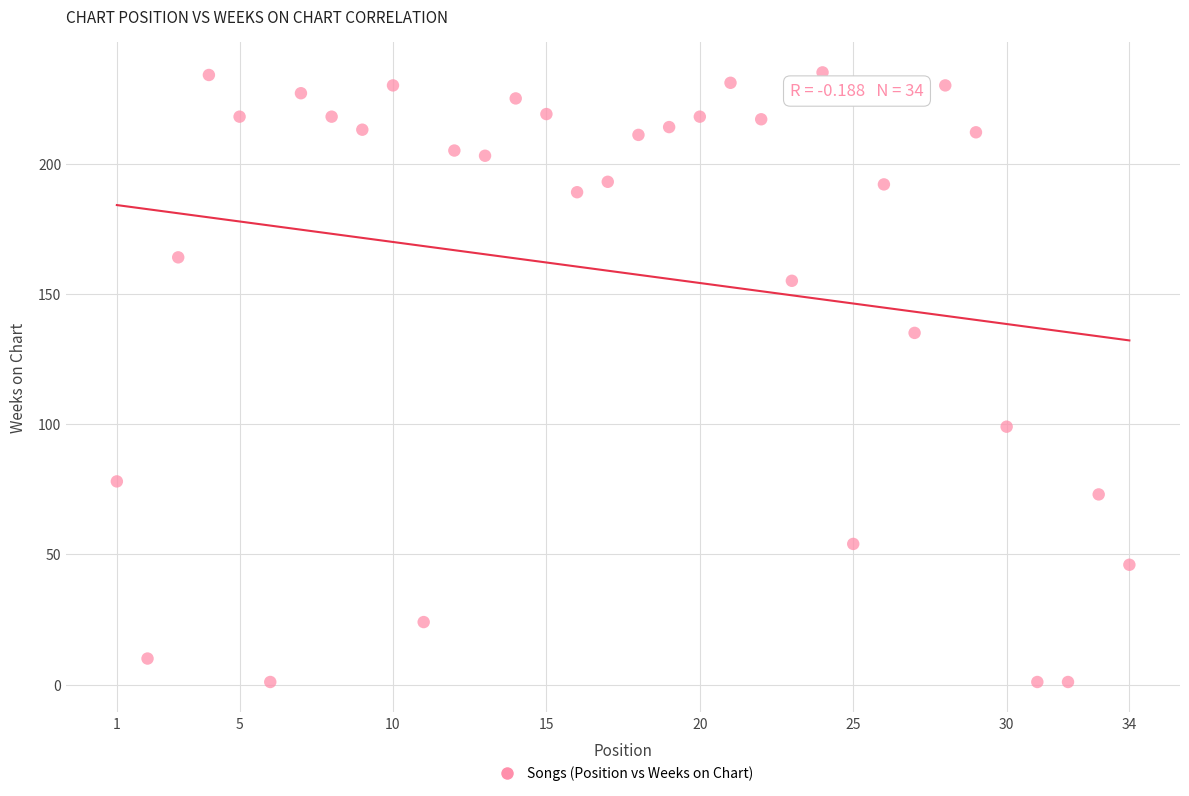

What is the range of X values (max minus min)?

33